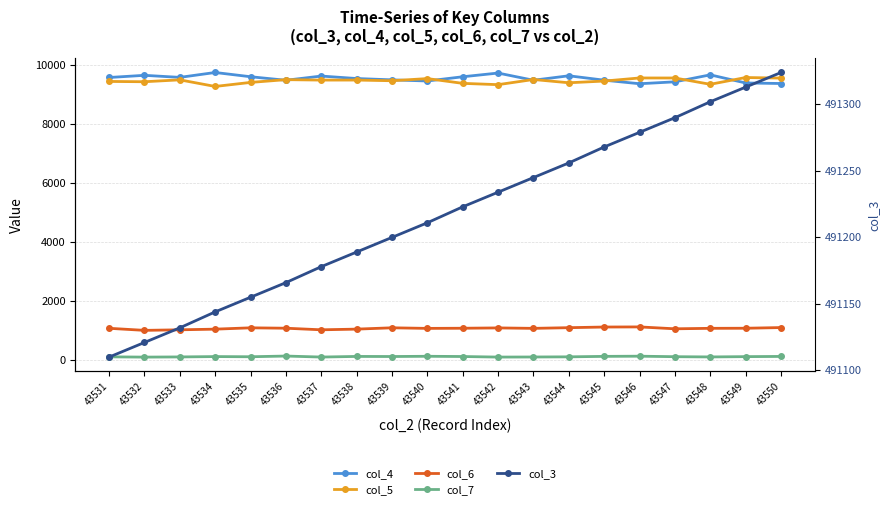

Is the value of col_6 at 43549 greater than the value of col_5 at 43547?

No